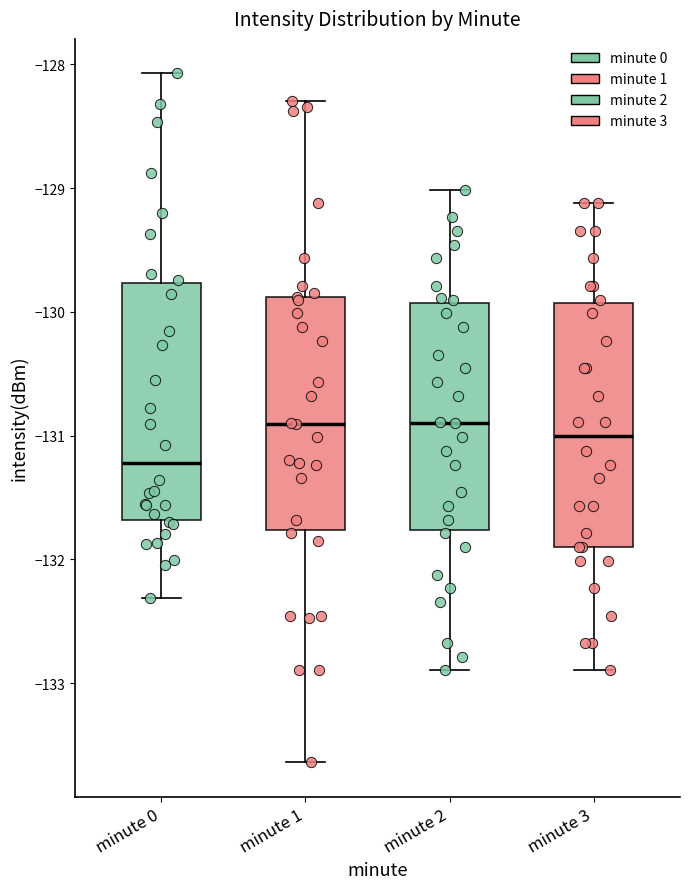

Reading left to right, transcribe this box plot: for each box, give where its median line is, the range the box spans, and where its two whiskers end, as read against the y-axis. The values are not printed on the chart, so give them approximately, as read against the axis.

minute 0: median -131.2, box -131.7 to -129.8, whiskers -132.3 to -128.1
minute 1: median -130.9, box -131.8 to -129.9, whiskers -133.6 to -128.3
minute 2: median -130.9, box -131.8 to -129.9, whiskers -132.9 to -129.0
minute 3: median -131.0, box -131.9 to -129.9, whiskers -132.9 to -129.1